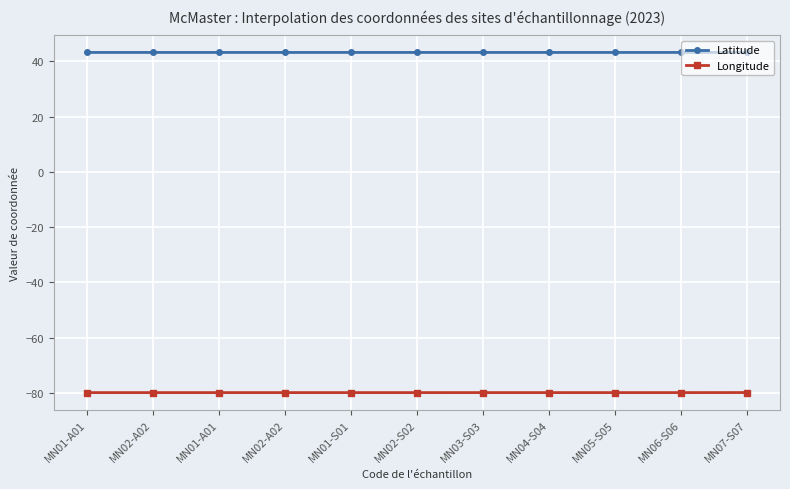

How many data points does each series have?

11